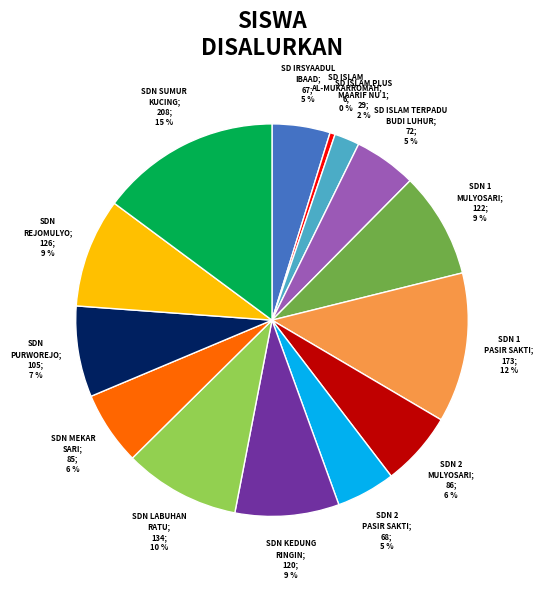

Does any single category account for the majority?

No